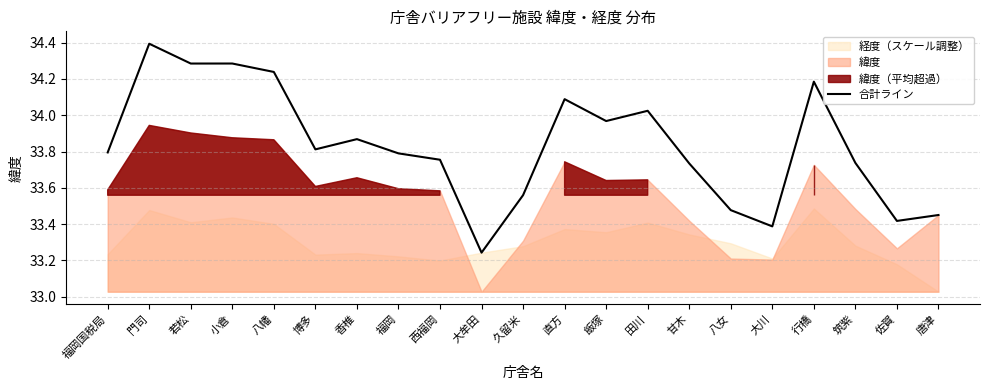

List the labels in order of value, largest first.

門司, 小倉, 若松, 八幡, 行橋, 直方, 田川, 飯塚, 香椎, 博多, 福岡国税局, 福岡, 西福岡, 筑紫, 甘木, 久留米, 八女, 唐津, 佐賀, 大川, 大牟田